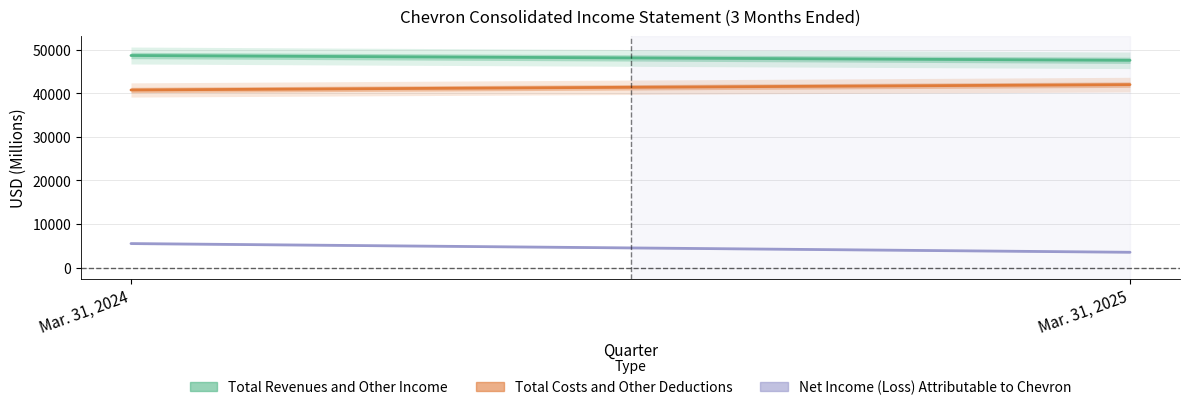

What is the value of the Total Costs and Other Deductions point at the 1st from the left?

40794